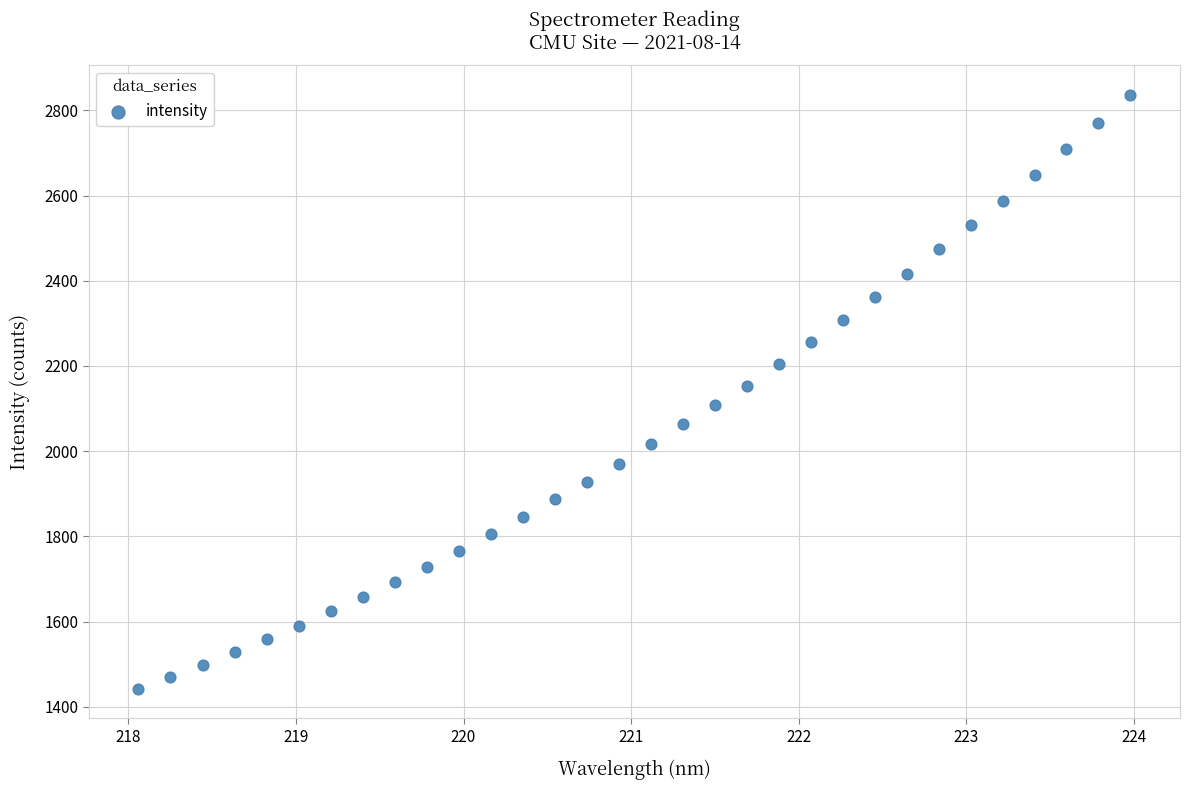

What is the range of X values (max minus min)?

5.9